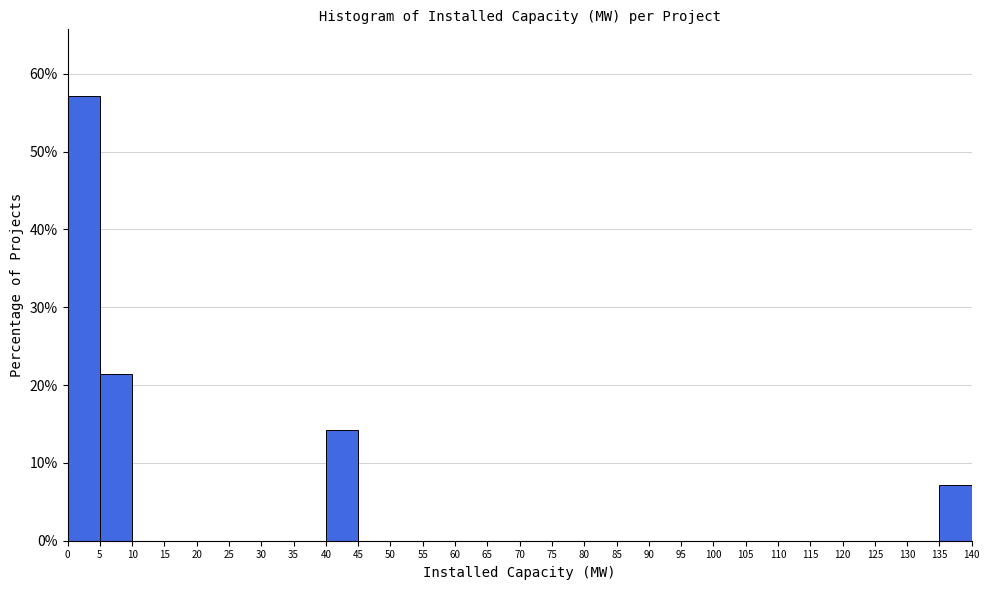

Which range on the x-axis has the tallest bar?

0 to 5